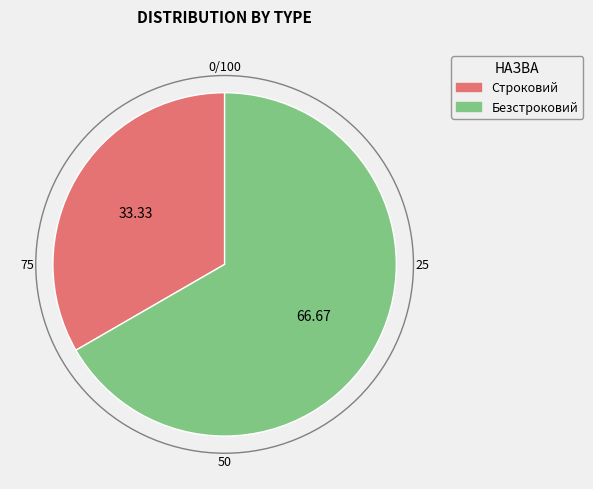

How many segments does this pie chart have?

2